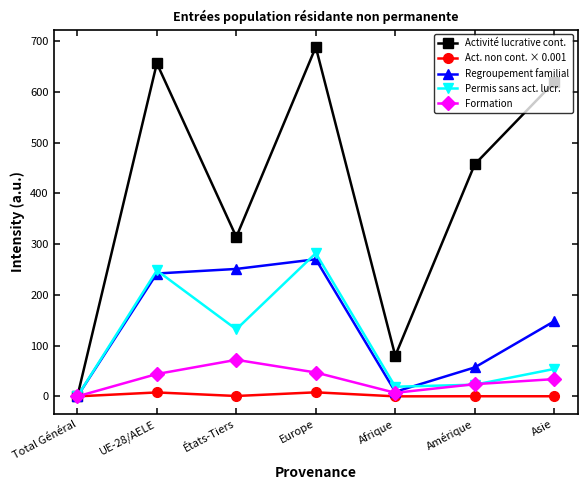

Rank the series by their maximum value, from lowest to highest.

Act. non cont. × 0.001, Formation, Regroupement familial, Permis sans act. lucr., Activité lucrative cont.